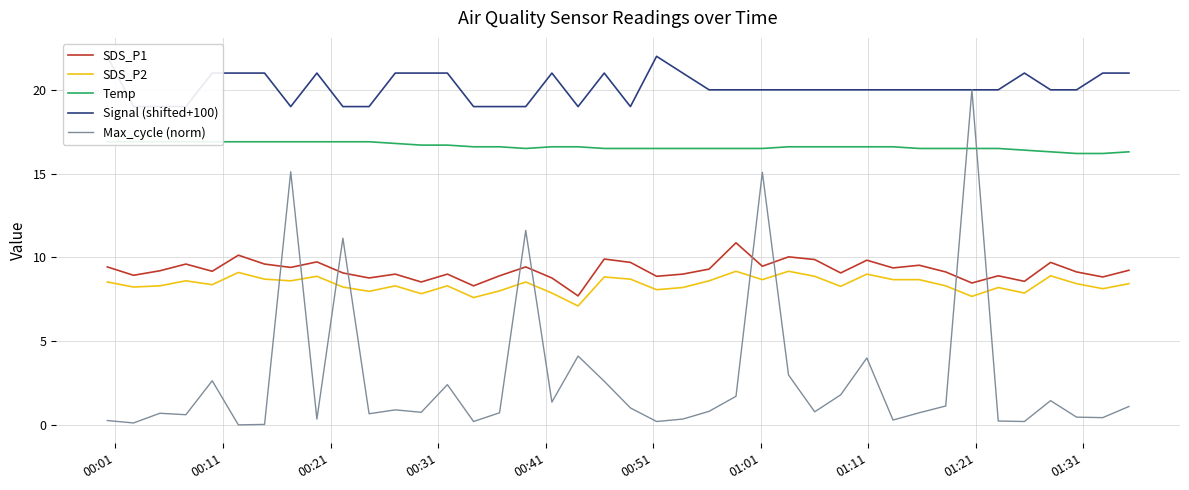

After their last crossing, which series has the higher values: Max_cycle (norm) or SDS_P1?

SDS_P1